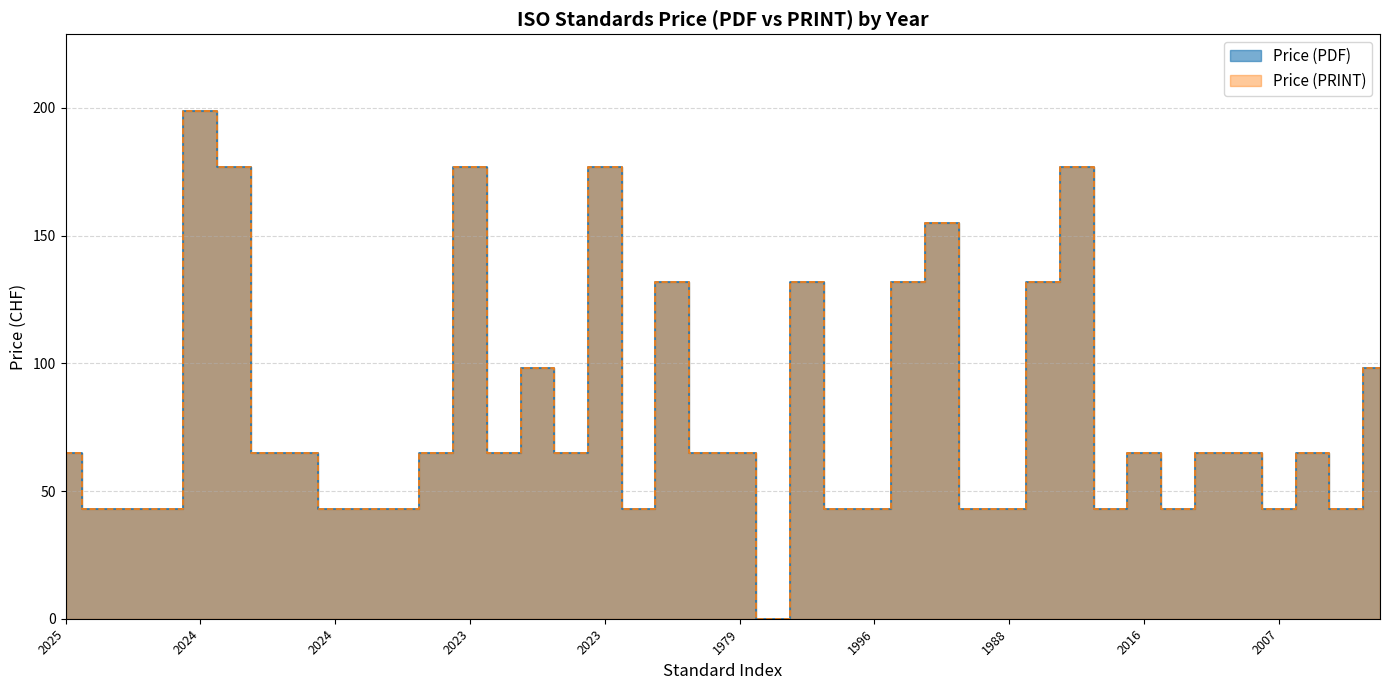

What is the label of the 34th point from the right?

1978